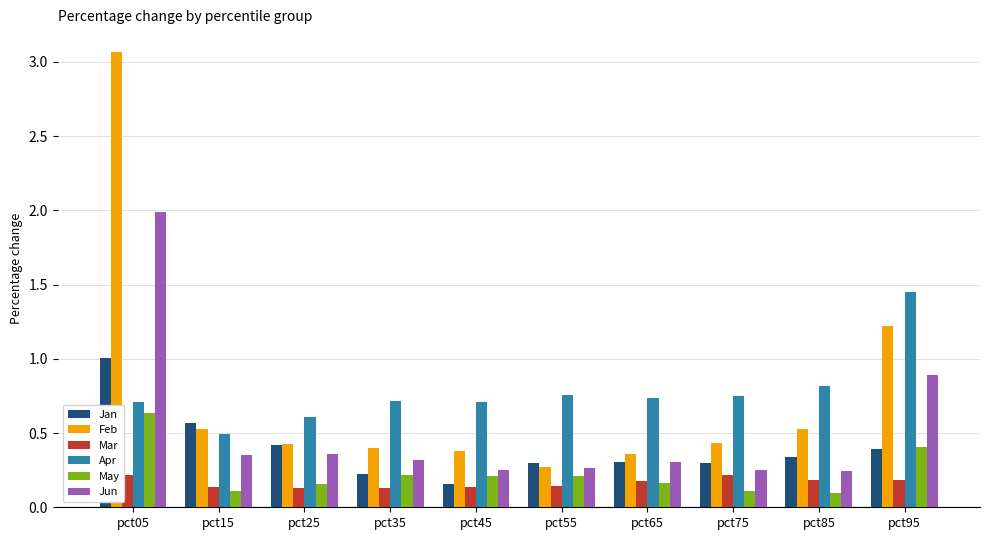

Rank the series by their maximum value, from highest to lowest.

Feb, Jun, Apr, Jan, May, Mar